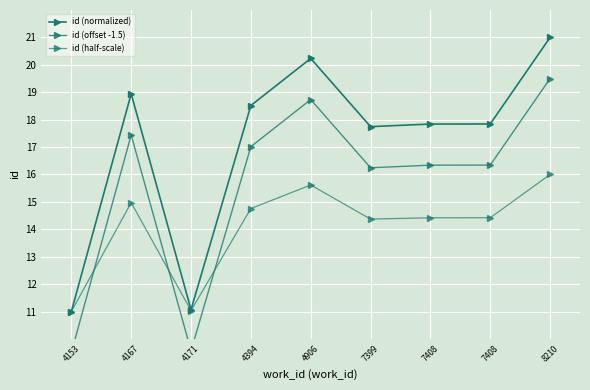

What is the average value of the id (normalized) series?

17.1